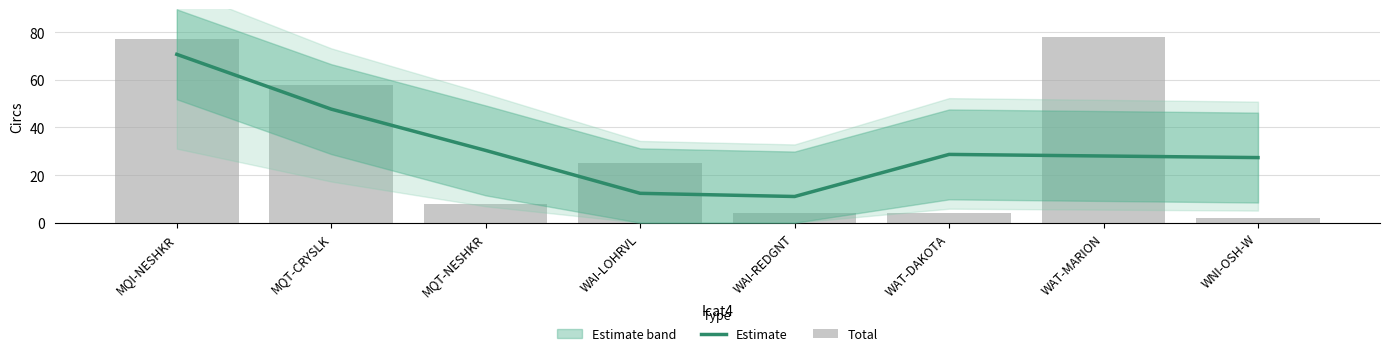

Where is Estimate nearest to the value 40?

MQT-CRYSLK